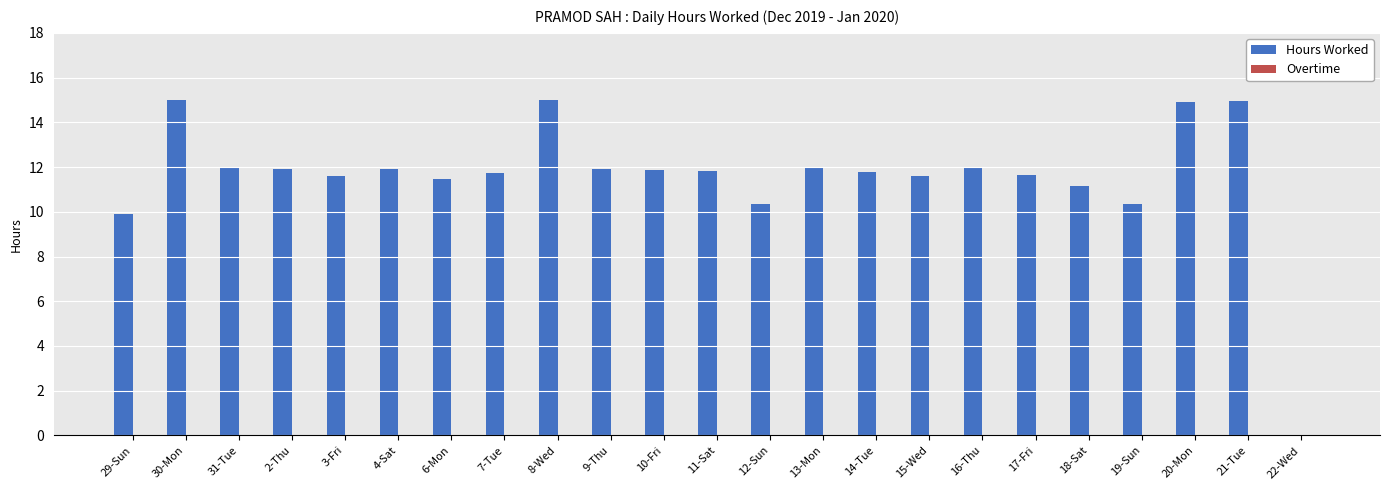

What is the change in value from 29-Sun to 20-Mon?

+5.0